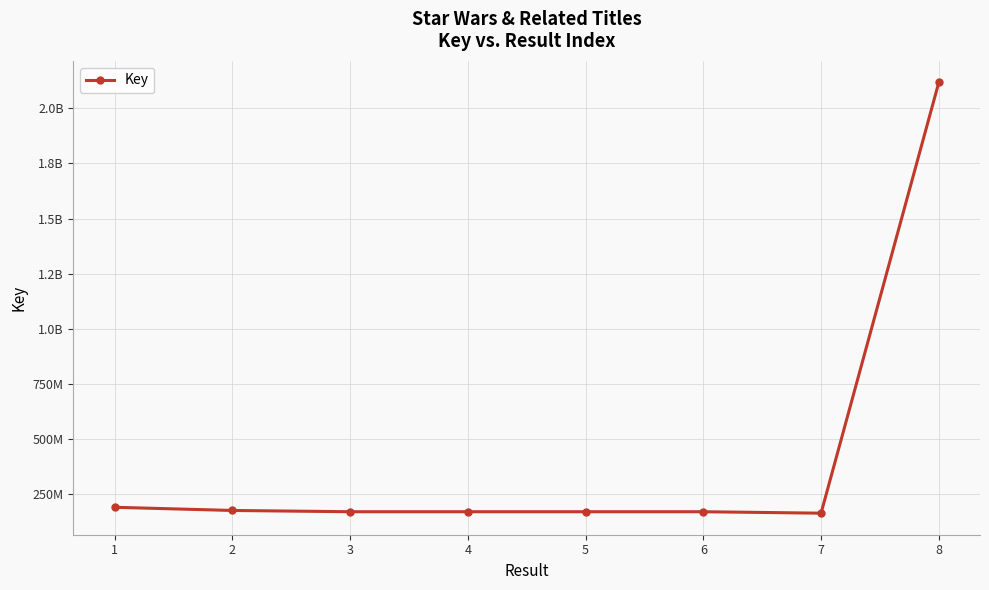

Is this an area chart (filled region under the line)?

No